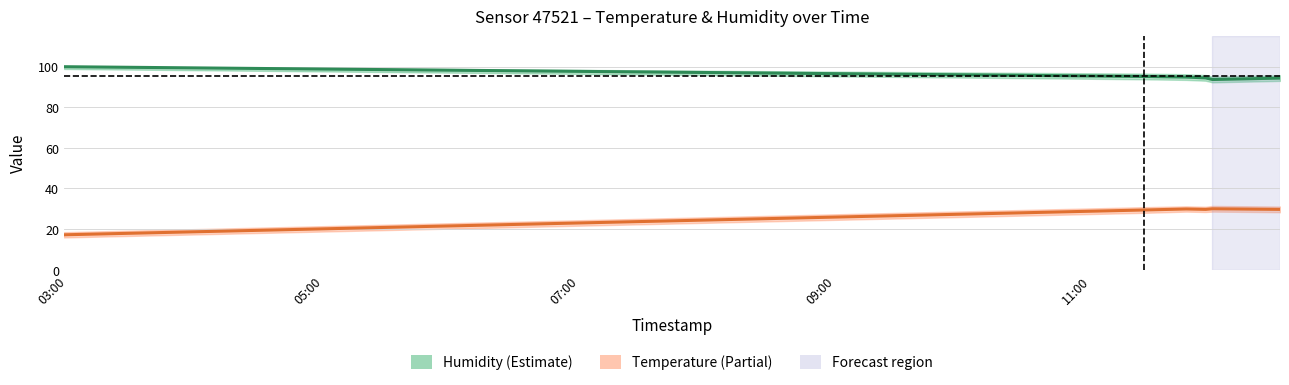

At how many categories does at least one series exceed 71?

6